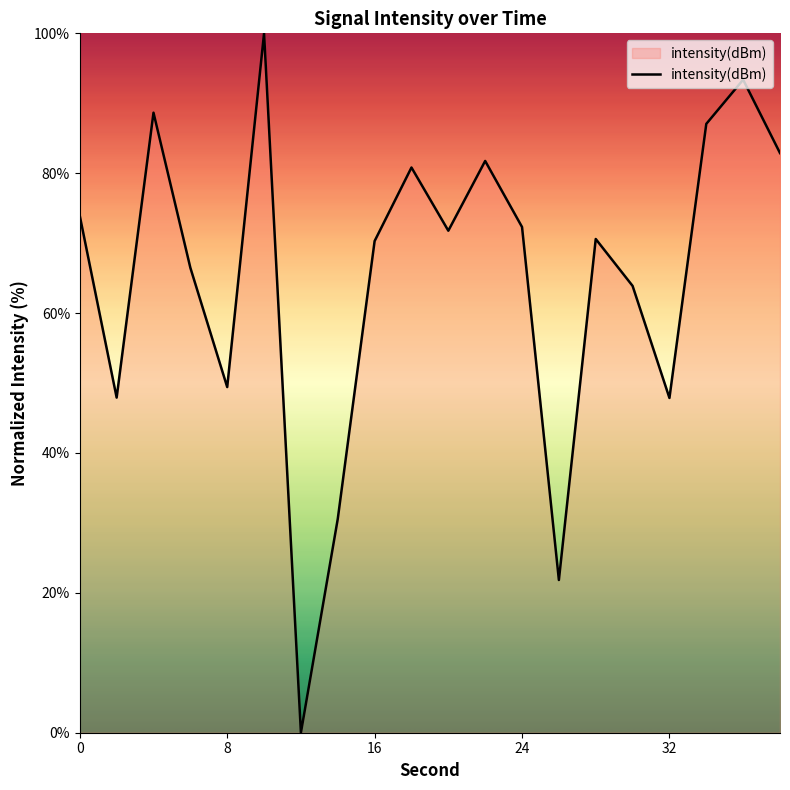

What is the greatest value displayed?

100.0